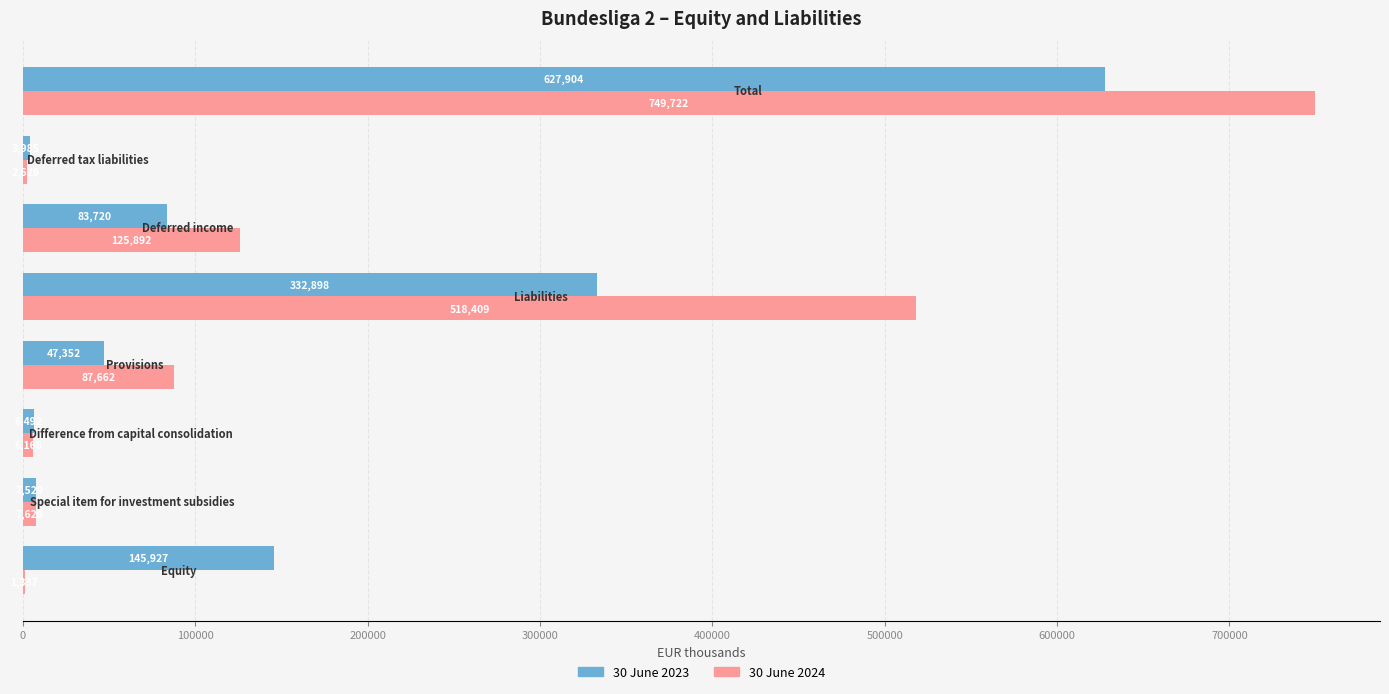

What is the sum of all 30 June 2024 values?

1499445